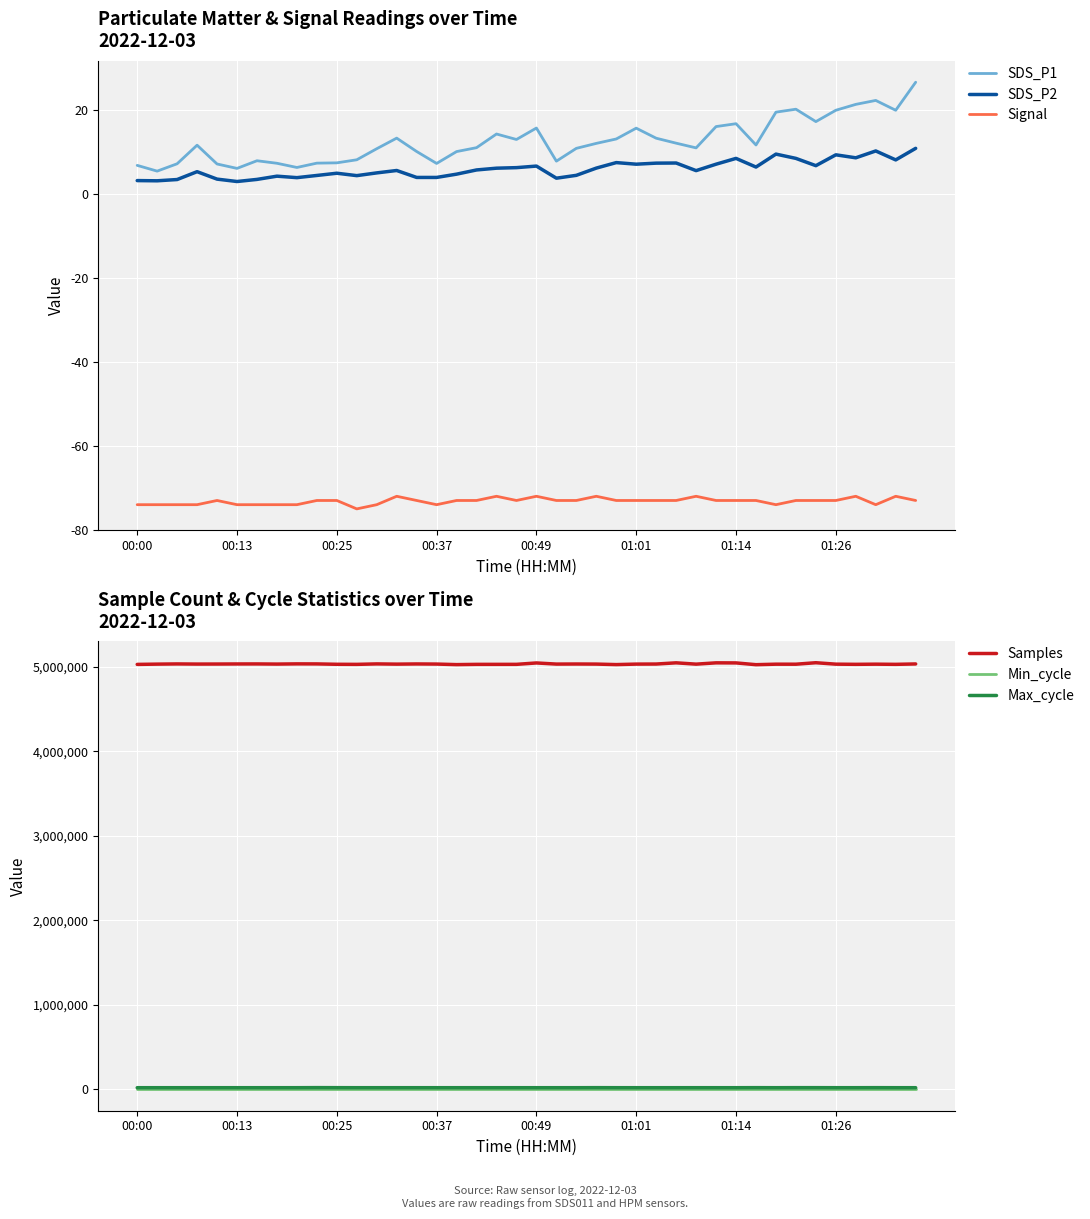

The Signal series shows -47.6 at 00:37. True or false?

False